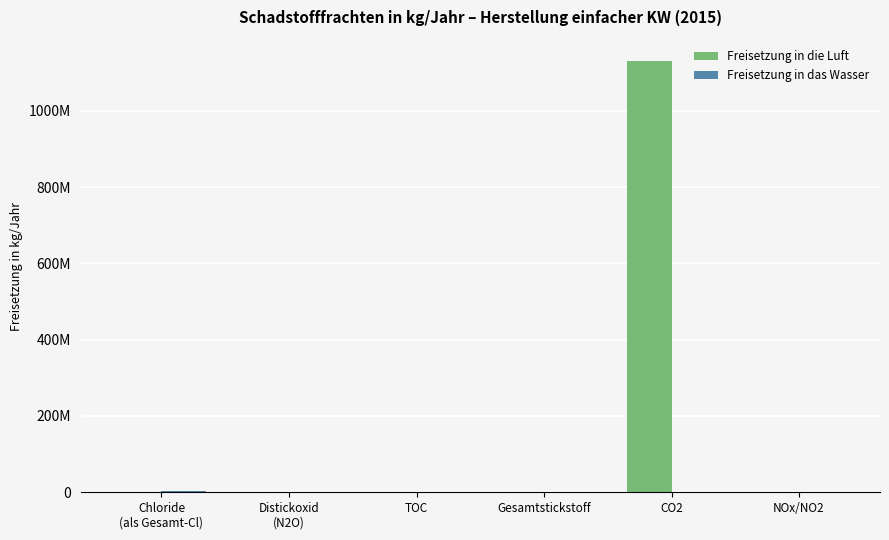

How many data points in Freisetzung in das Wasser are above 63300?

2